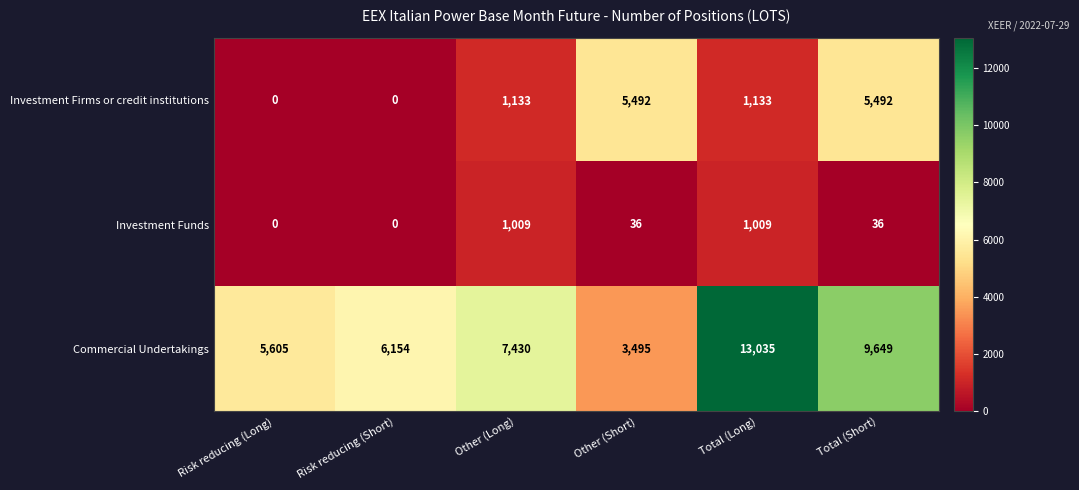

What is the total value across all series at Risk reducing (Short)?

6154